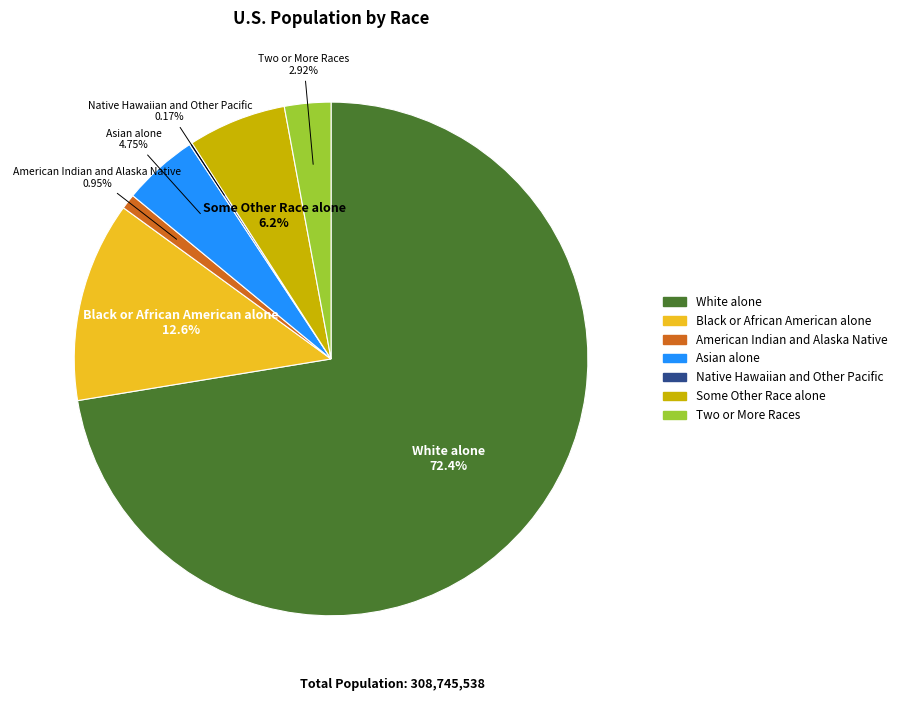

Does White alone account for over 50% of the chart?

Yes